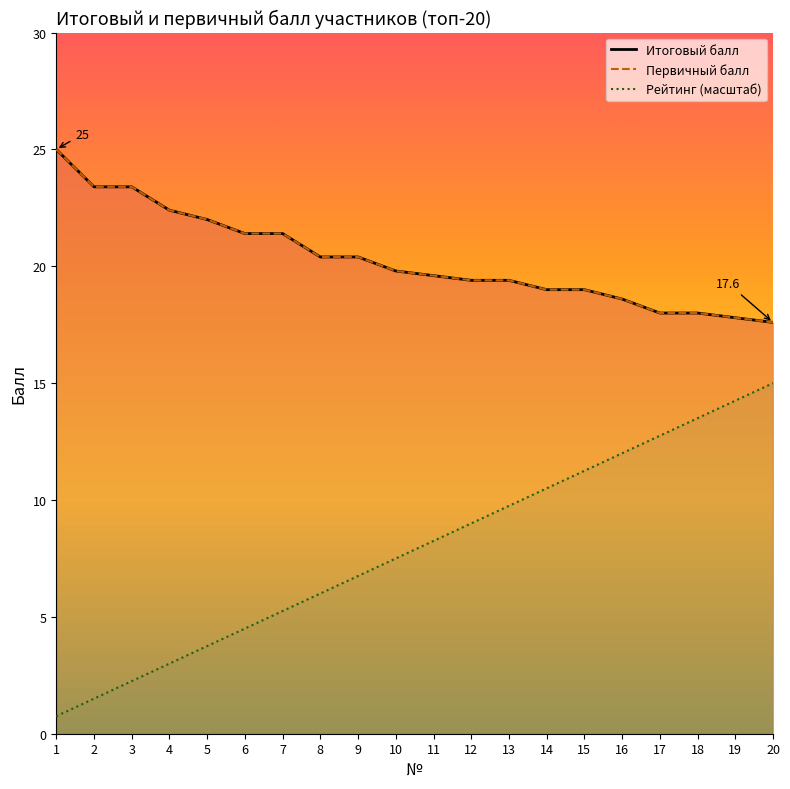

List the series in order of their peak value, highest first.

Итоговый балл, Первичный балл, Рейтинг